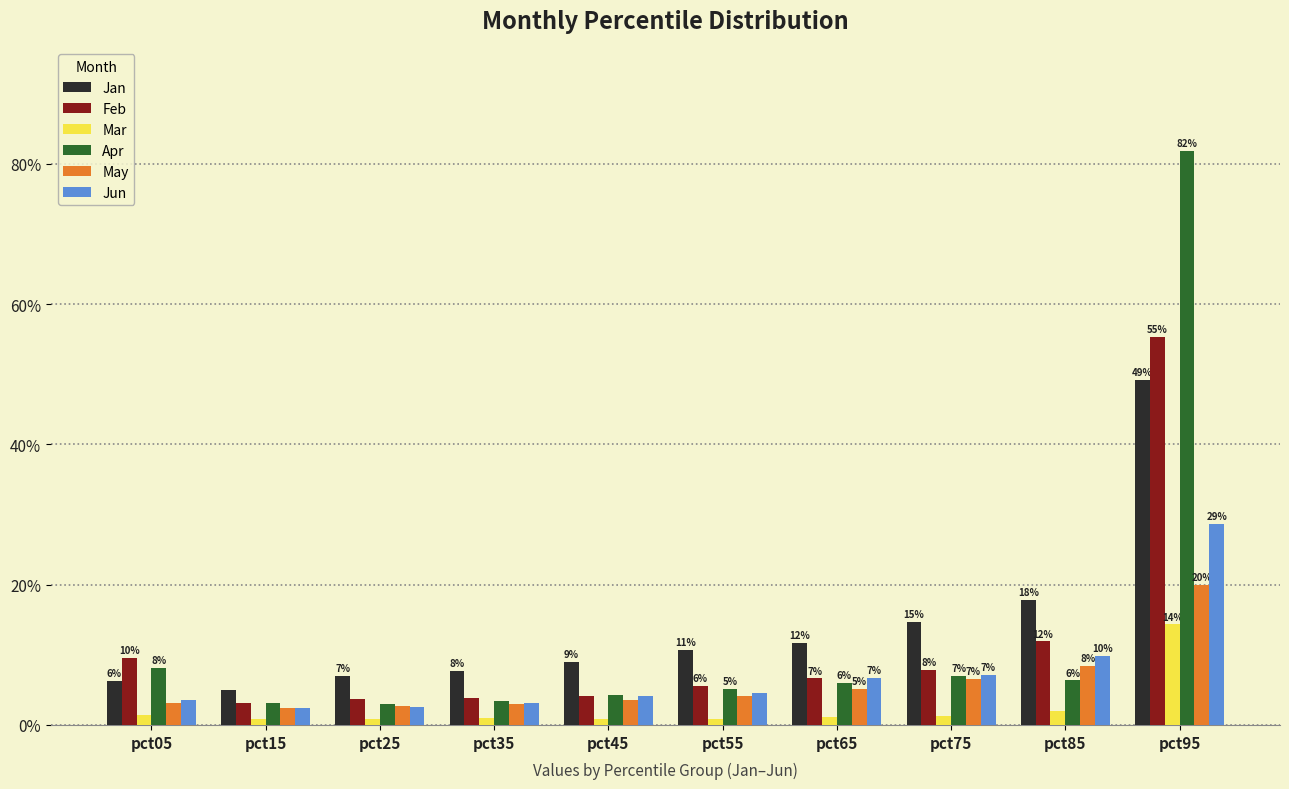

What are all the series names shown in the legend?

Jan, Feb, Mar, Apr, May, Jun